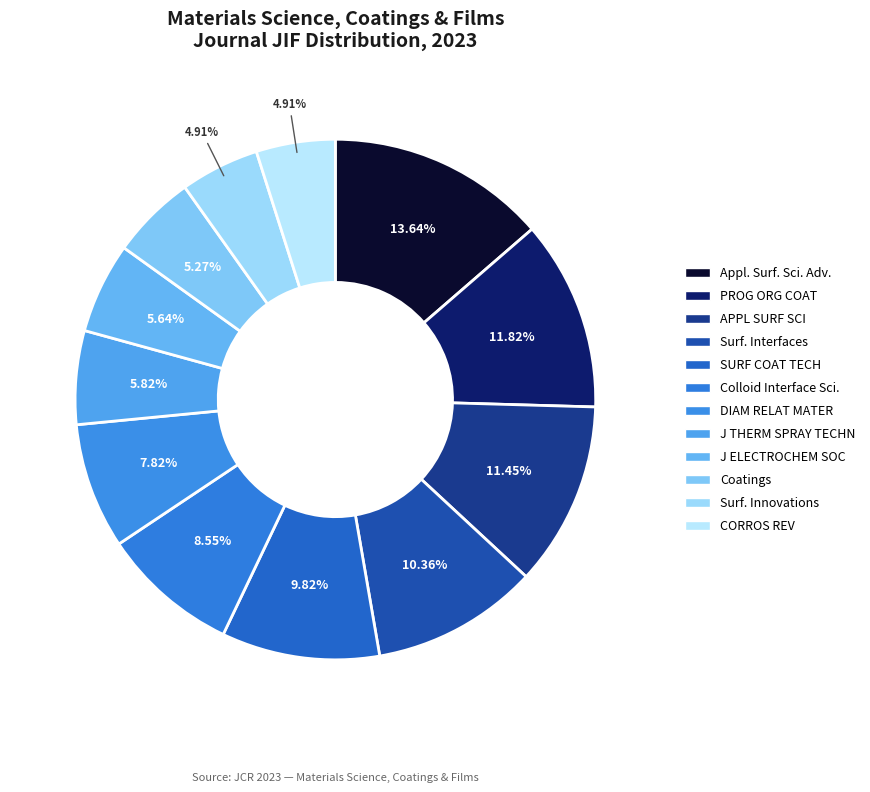

How many segments does this pie chart have?

12